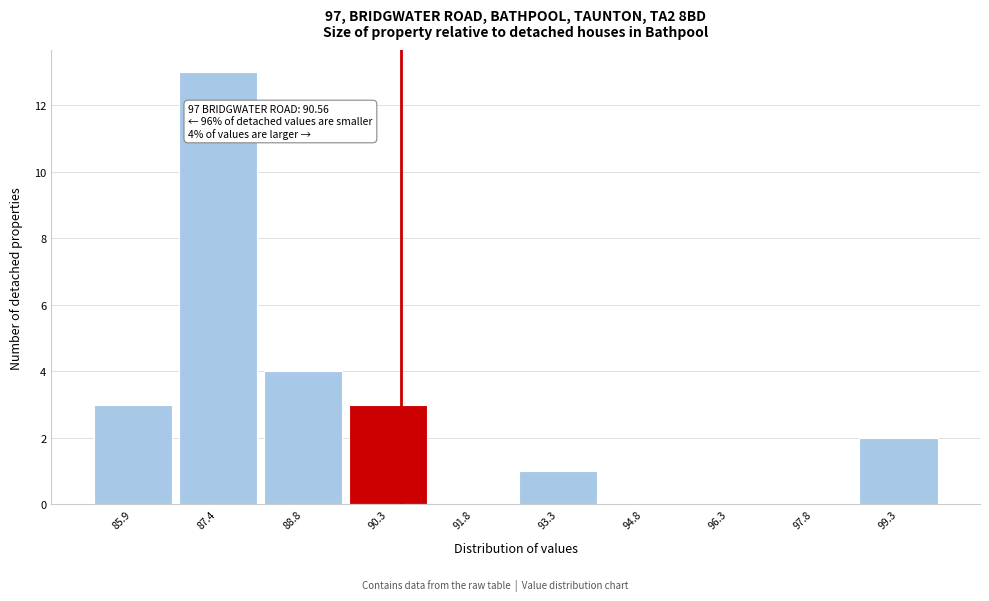

Which range on the x-axis has the tallest bar?

86.6 to 88.2